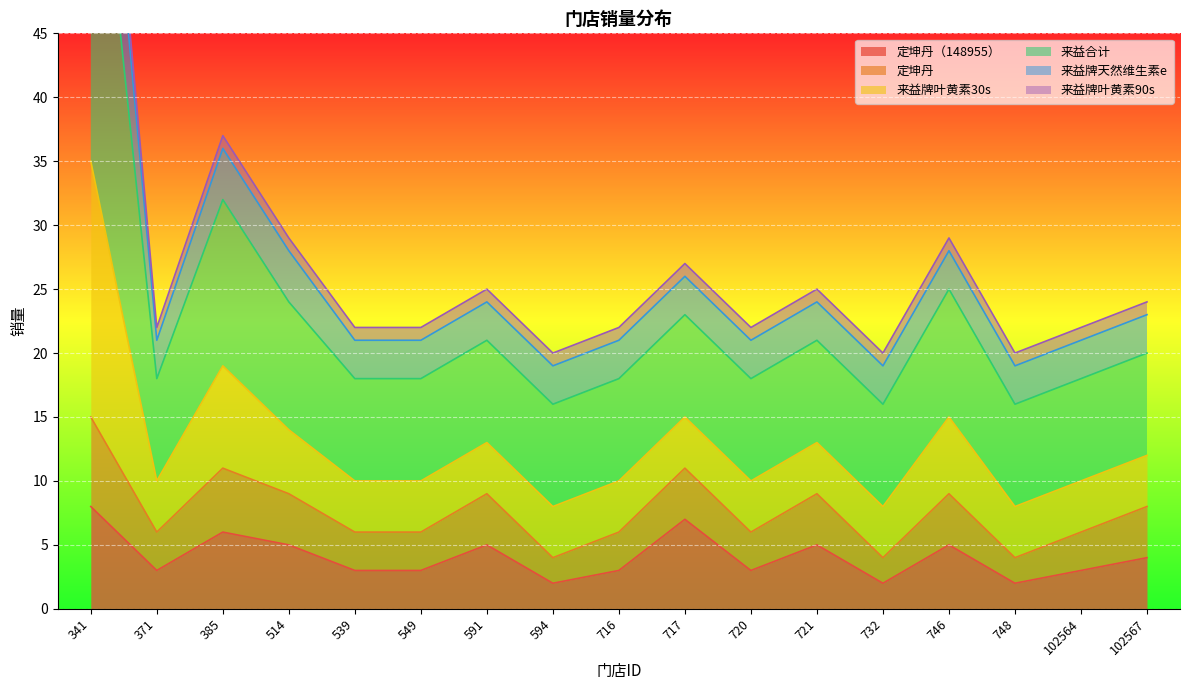

Which category has the highest value in the 定坤丹（148955） series?

341